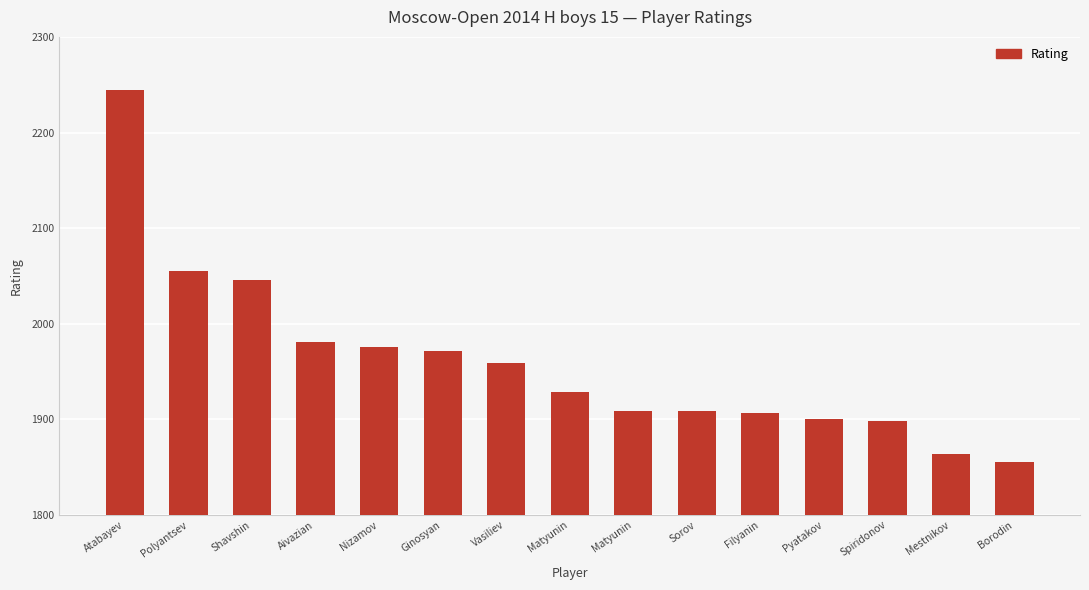

What is the change in value from Aivazian to Matyunin?

-72